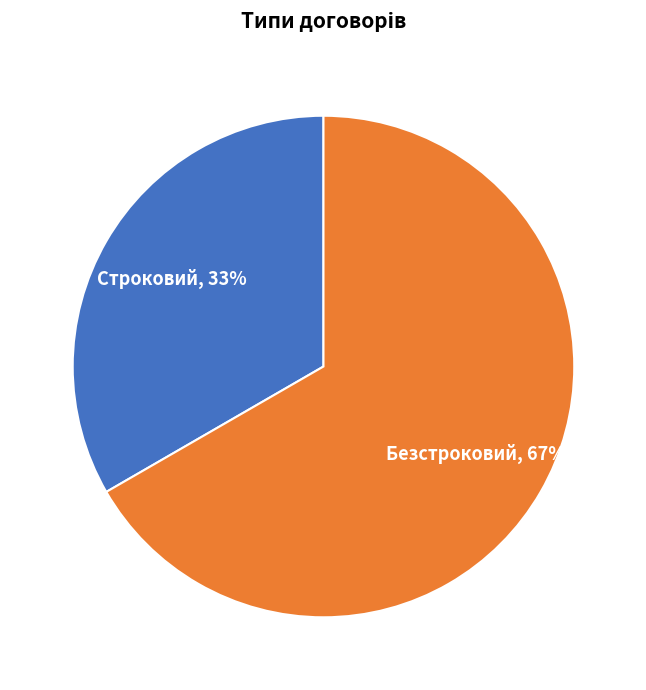

Which slice is the smallest?

Строковий